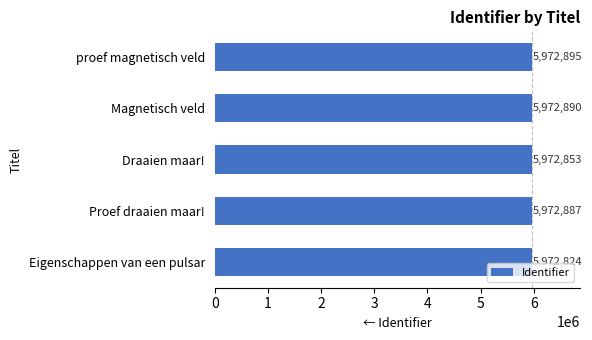

Does the chart contain any negative values?

No